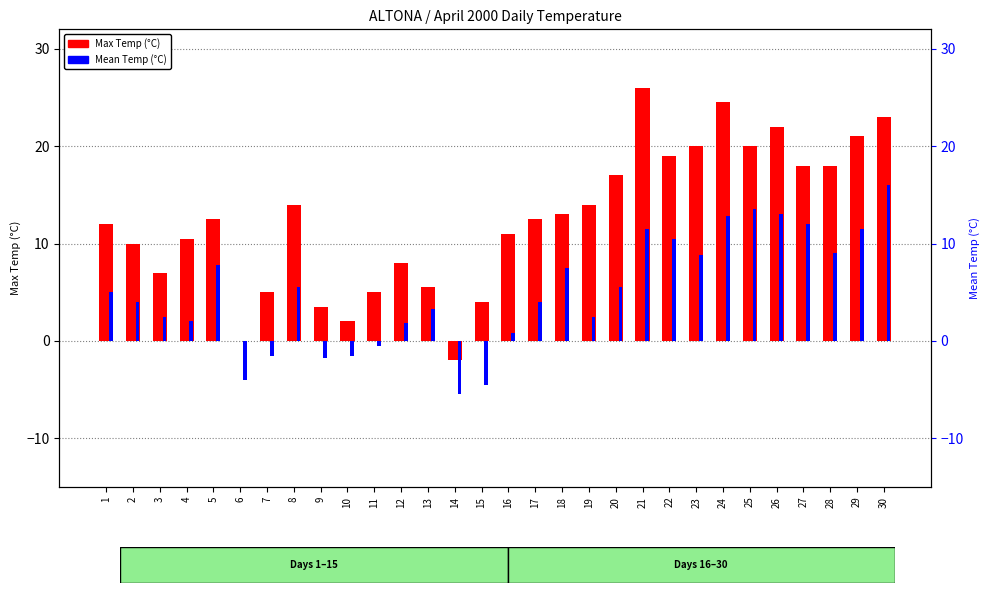

What are all the series names shown in the legend?

Max Temp (°C), Mean Temp (°C)